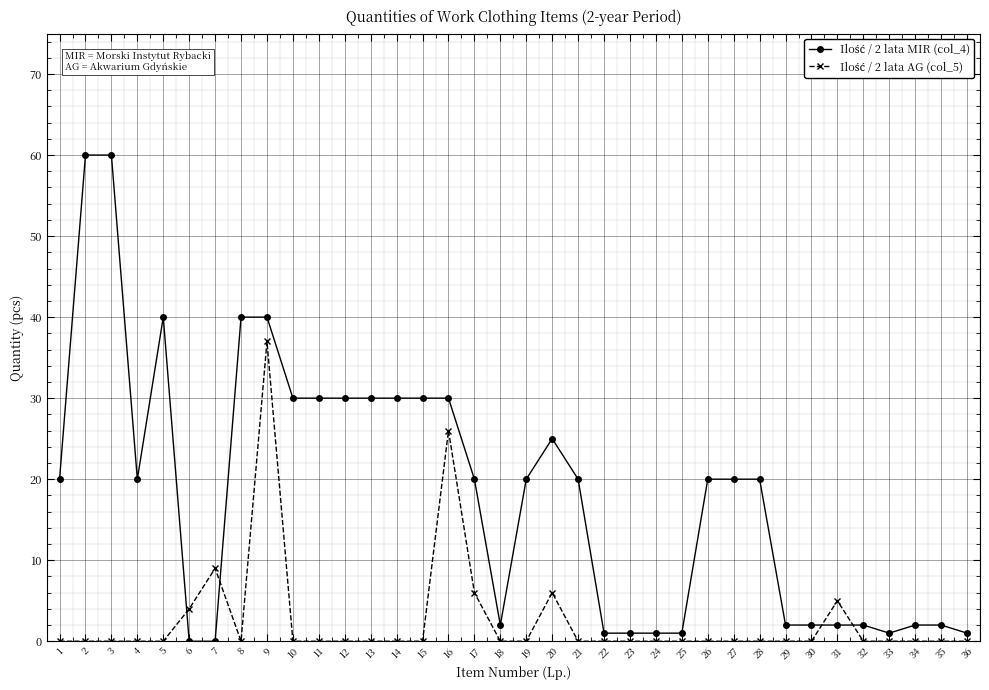

What is the maximum value shown in the chart?

60